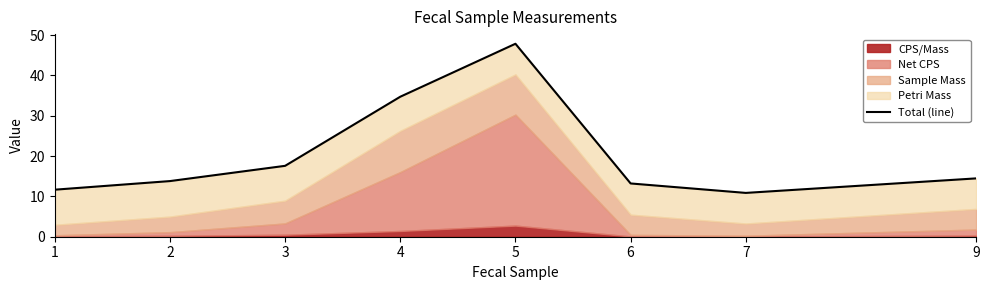

How many points are lower than both their immediate neighbors (excluding endpoints)?

1